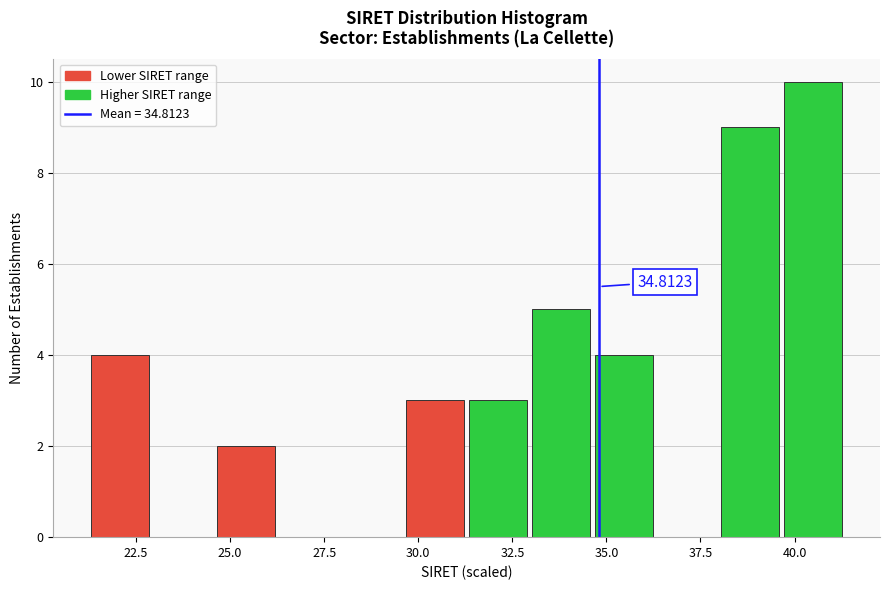

Read against the x-axis, roughly where is the centre of the tallest bar?

40.5